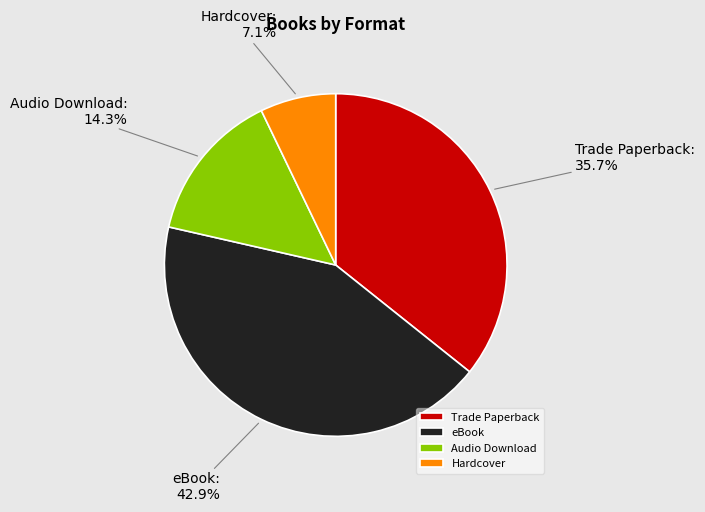

Does Hardcover represent more than half of the total?

No